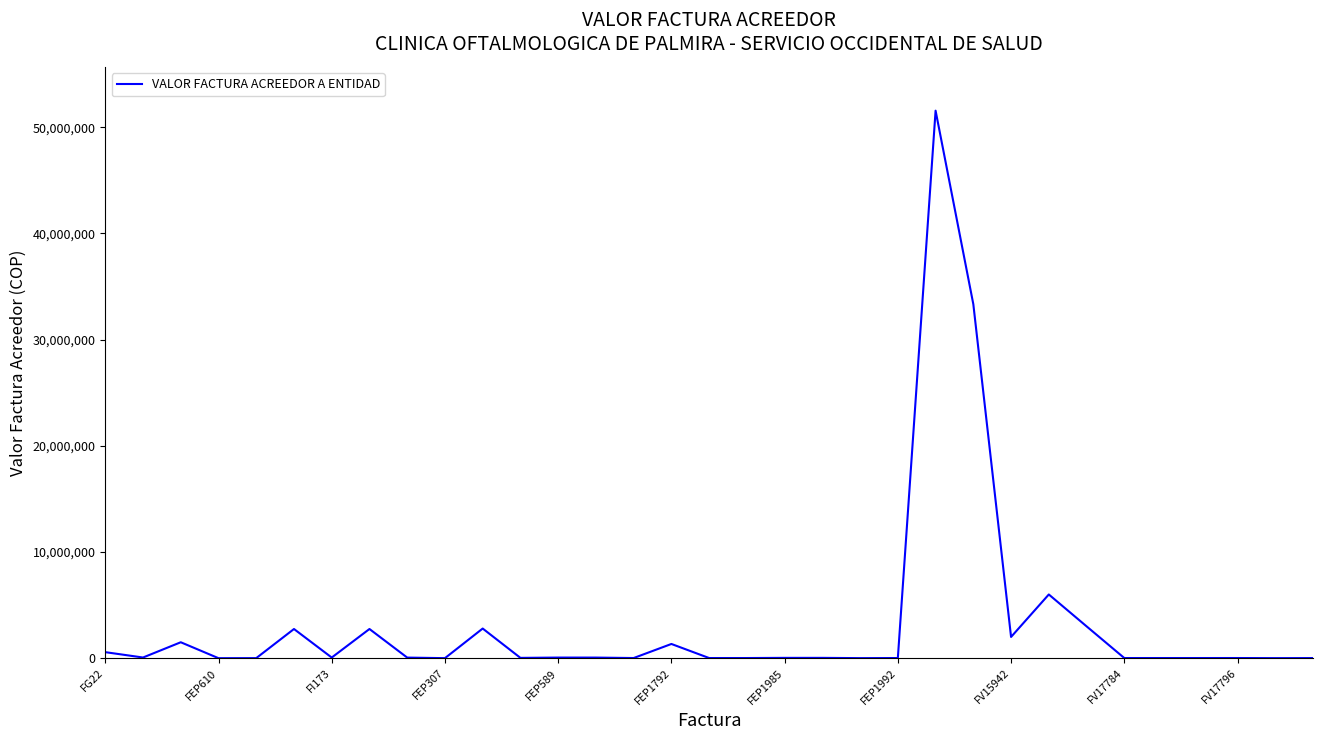

What is the maximum value shown in the chart?

51556468